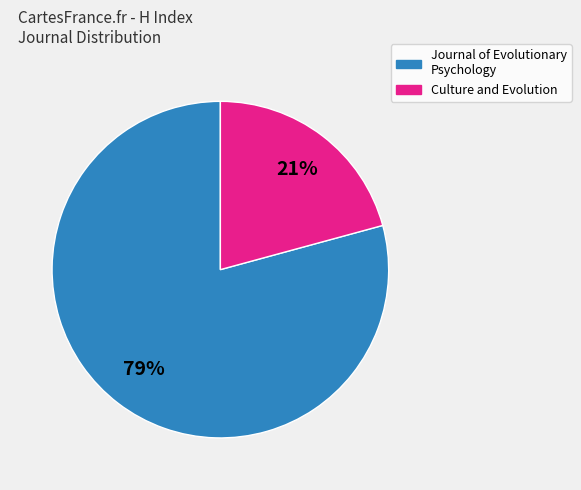

What percentage is the Journal of Evolutionary Psychology slice, to the nearest percent?

79%